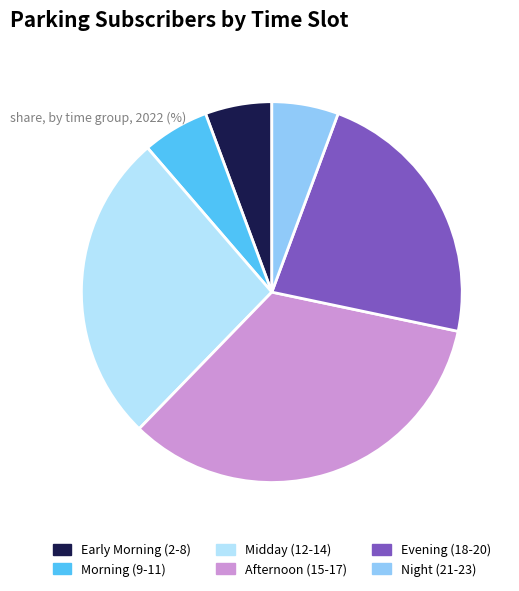

Which has a higher value, Afternoon (15-17) or Early Morning (2-8)?

Afternoon (15-17)